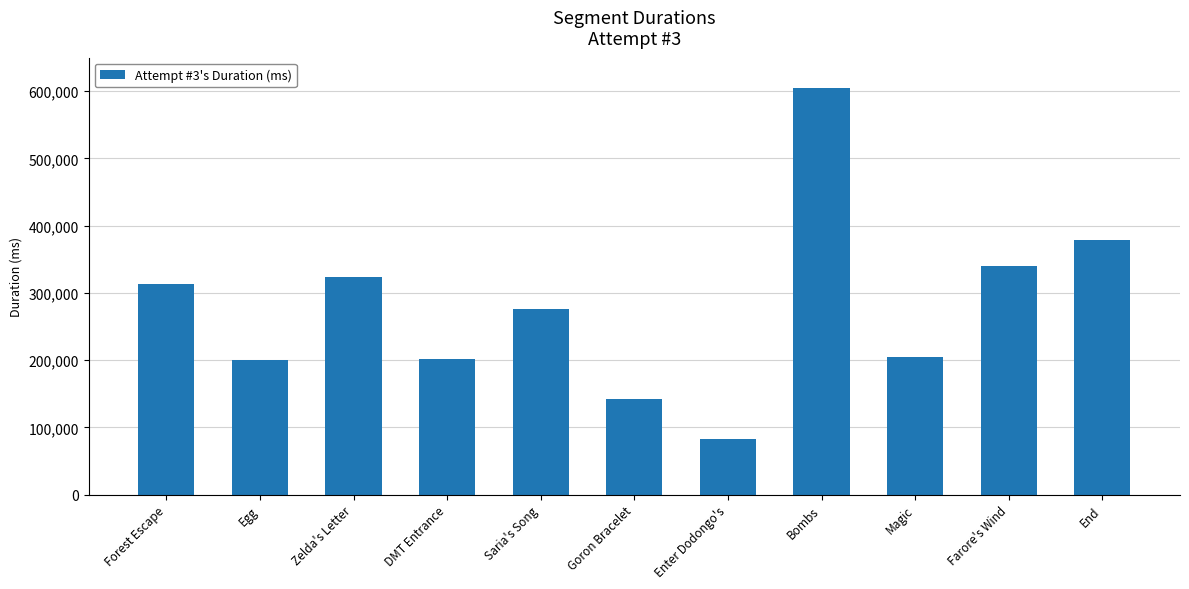

True or false: the data shows 204013 at Magic.

True